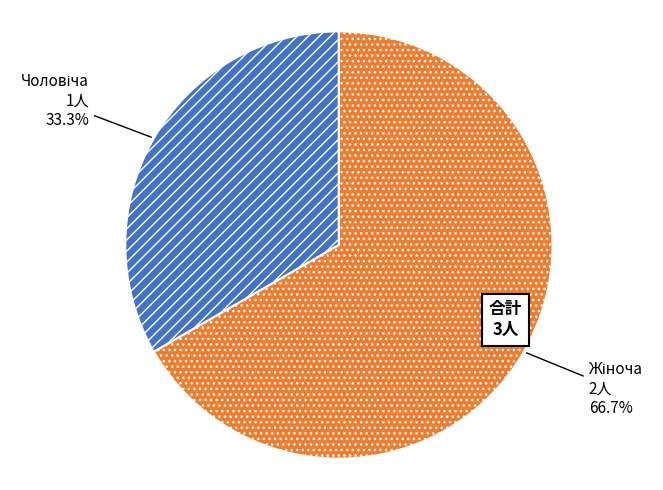

Is there any slice that represents more than half of the pie?

Yes